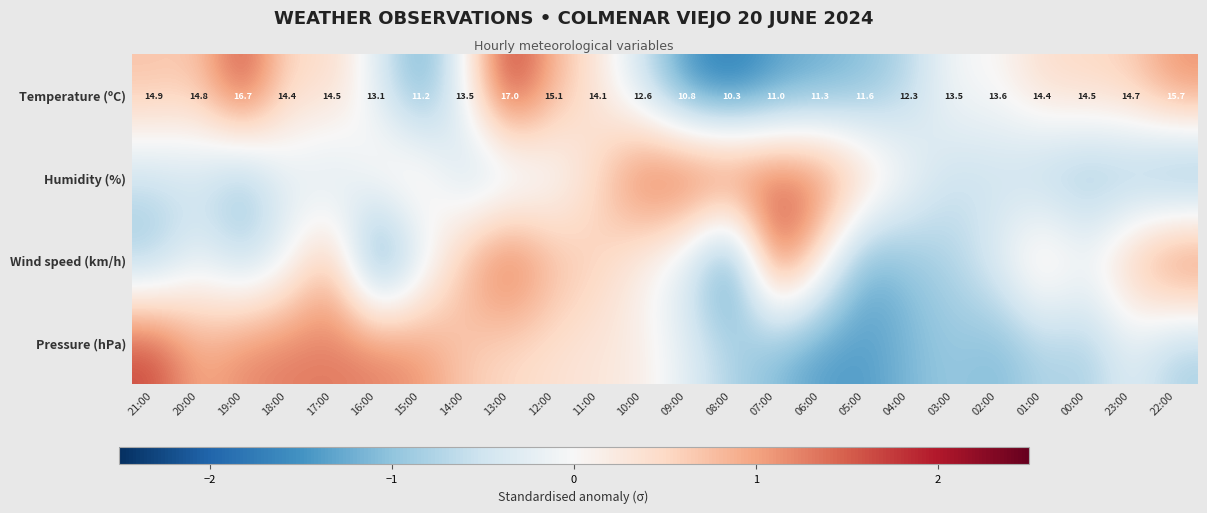

How many data points in Temperature (ºC) are less than 14?

12